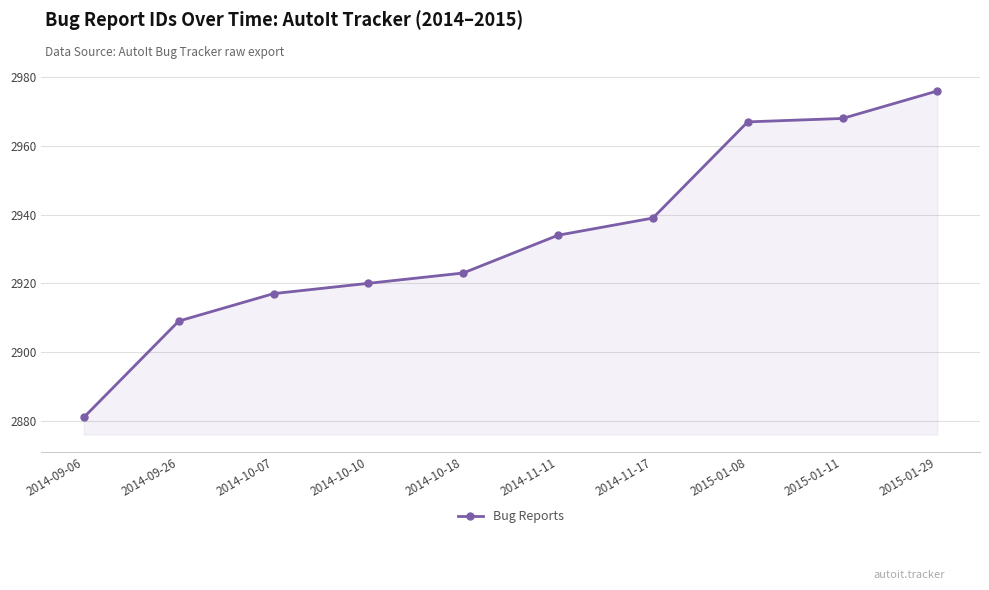

How many values are below 2934?

5